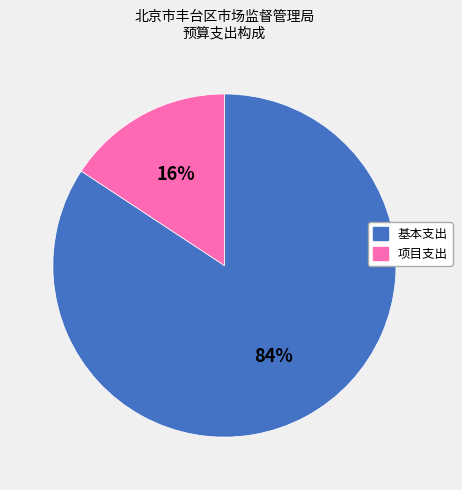

Does 项目支出 represent more than half of the total?

No